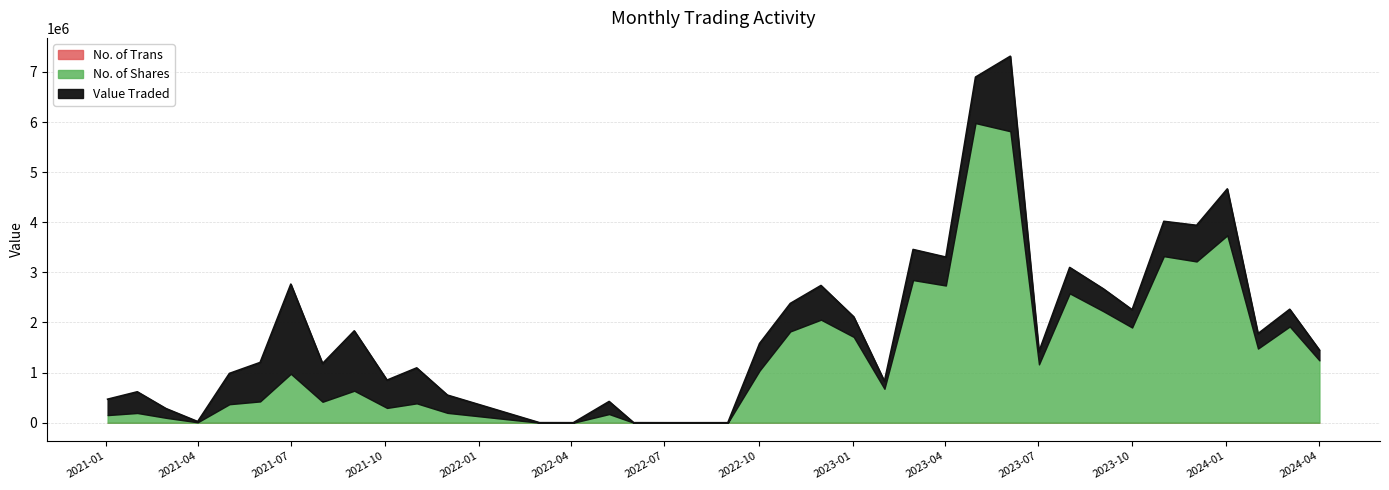

True or false: No. of Trans has a value of 102 at 01/11/2021.

False